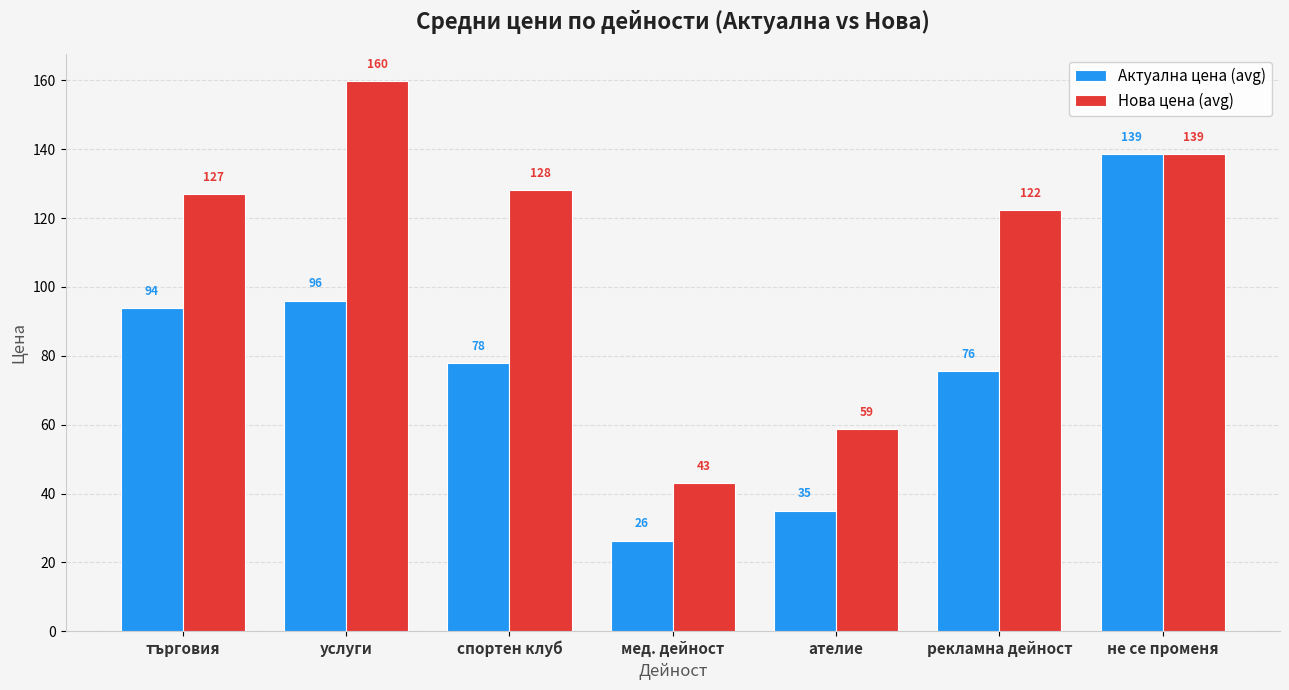

What is the total value across all series at мед. дейност?

69.3